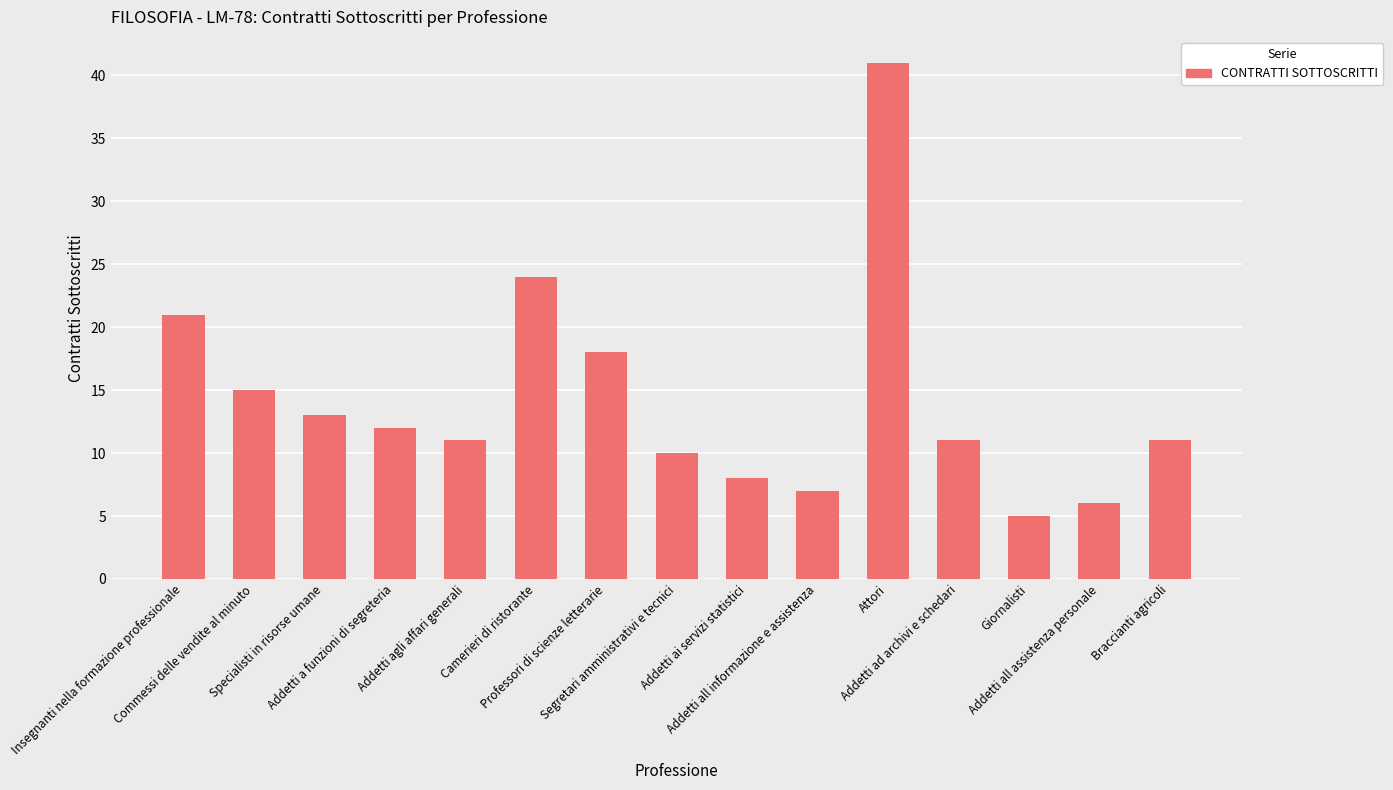

What is the label of the 4th bar from the right?

Addetti ad archivi e schedari